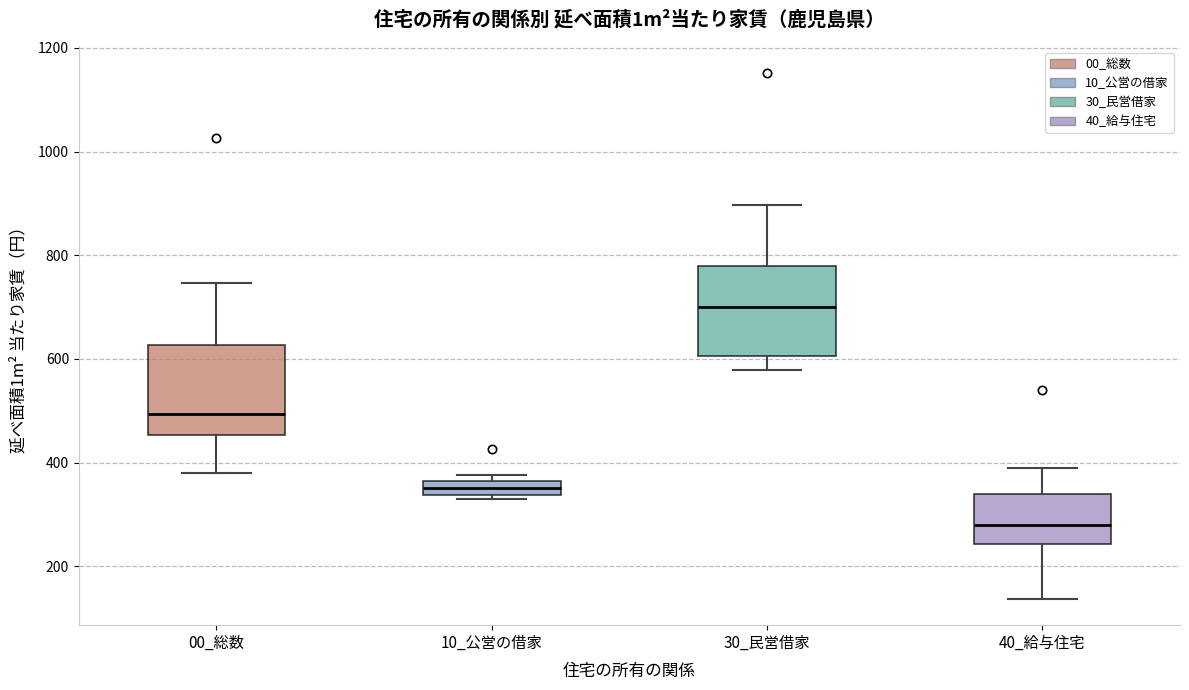

Which box's median line is the lowest?

40_給与住宅